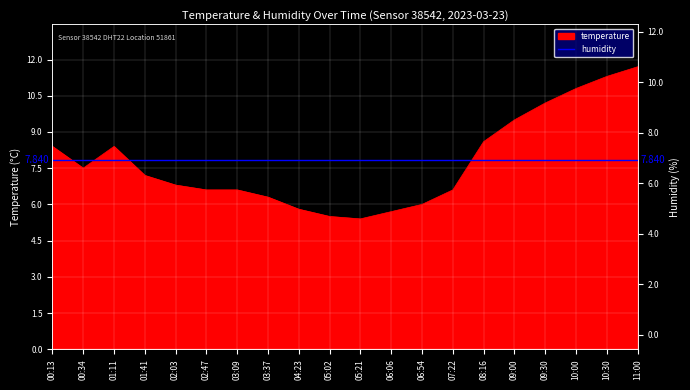

The chart shows a value of 7.2 at 01:41. True or false?

True